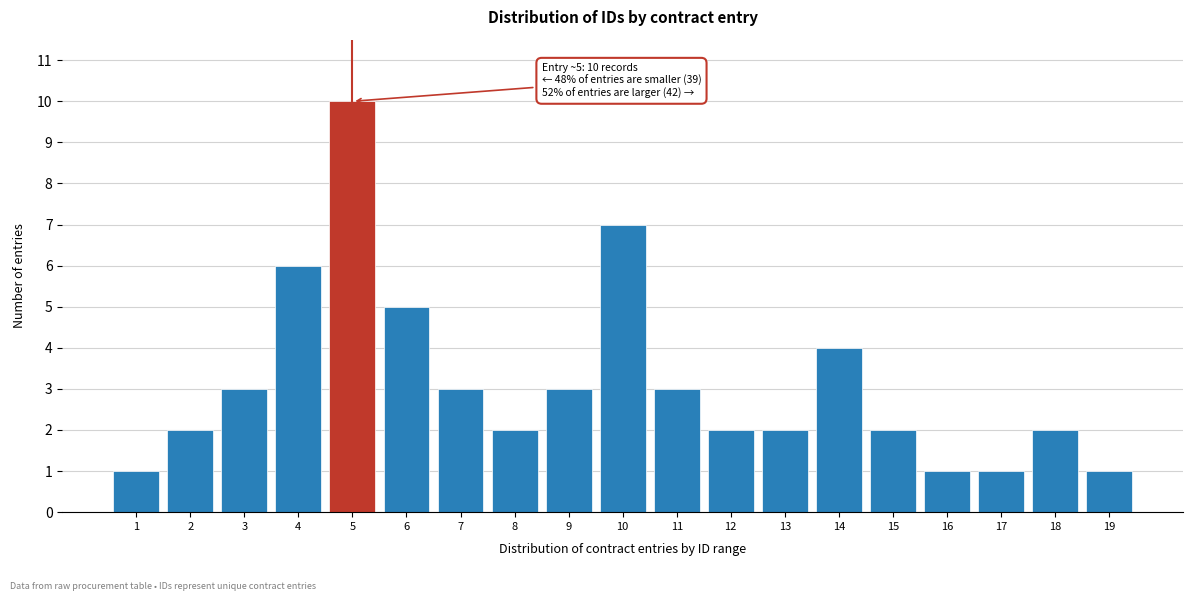

Reading left to right, list all the values displayed in this chart.

1=1	2=2	3=3	4=6	5=10	6=5	7=3	8=2	9=3	10=7	11=3	12=2	13=2	14=4	15=2	16=1	17=1	18=2	19=1